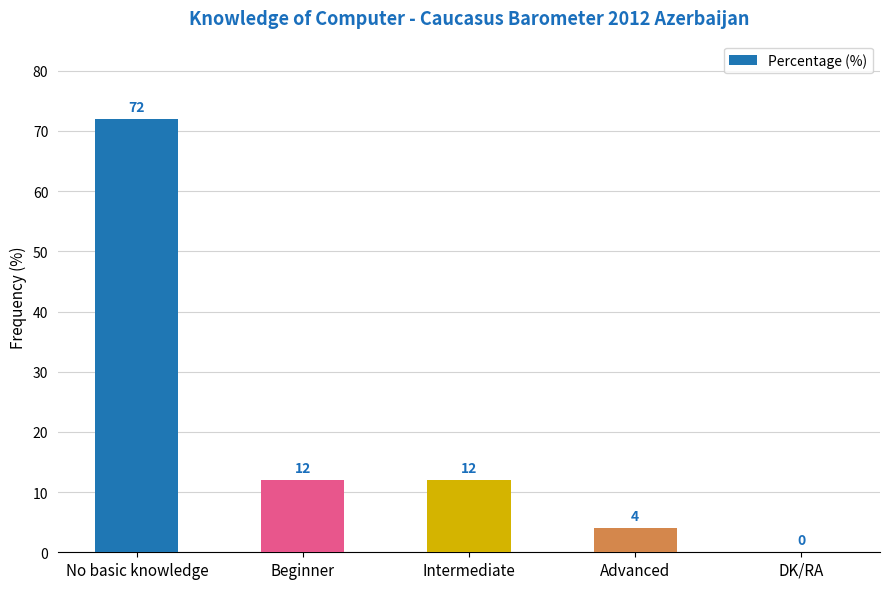

Where does the data first go above 12?

No basic knowledge